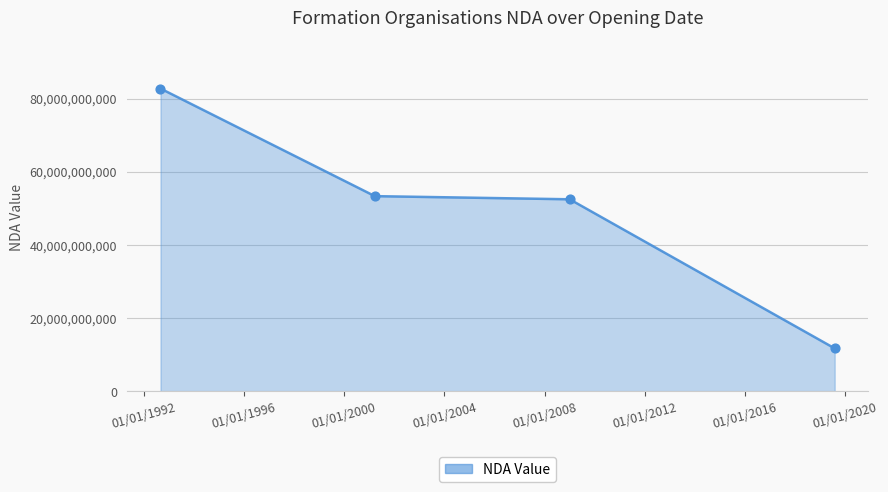

What is the smallest value displayed?

11755201275